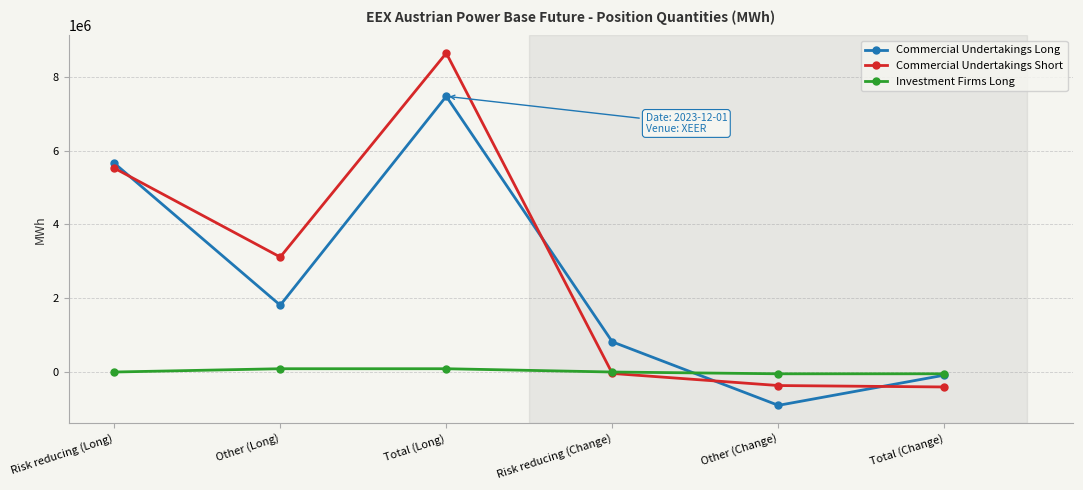

What is the smallest value displayed?

-903538